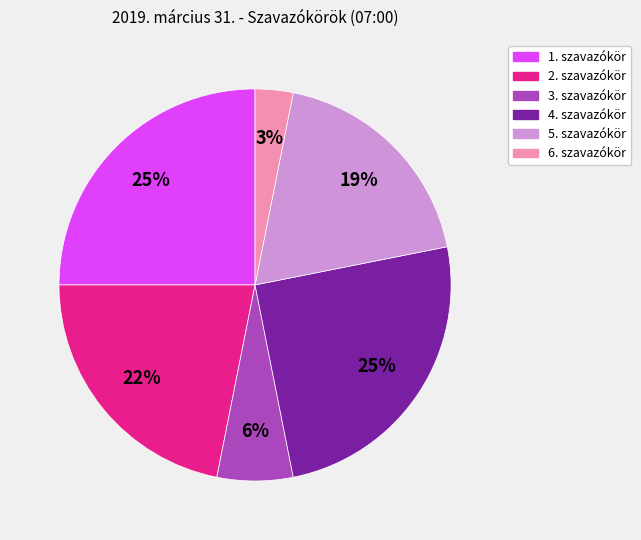

How many slices are in this pie chart?

6